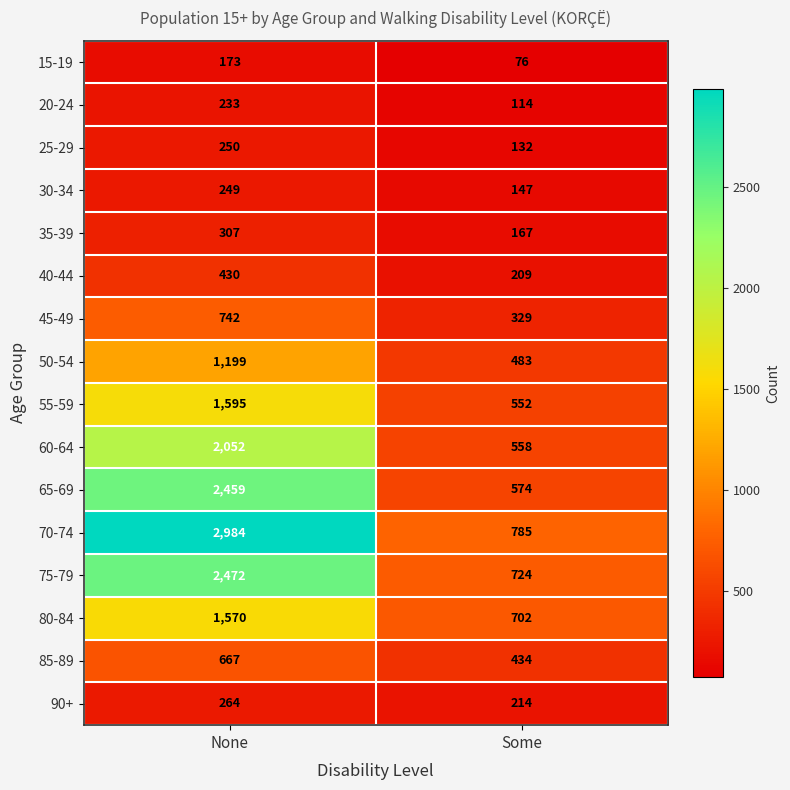

What value does the 25-29 series have at Some, to the nearest 5?

130